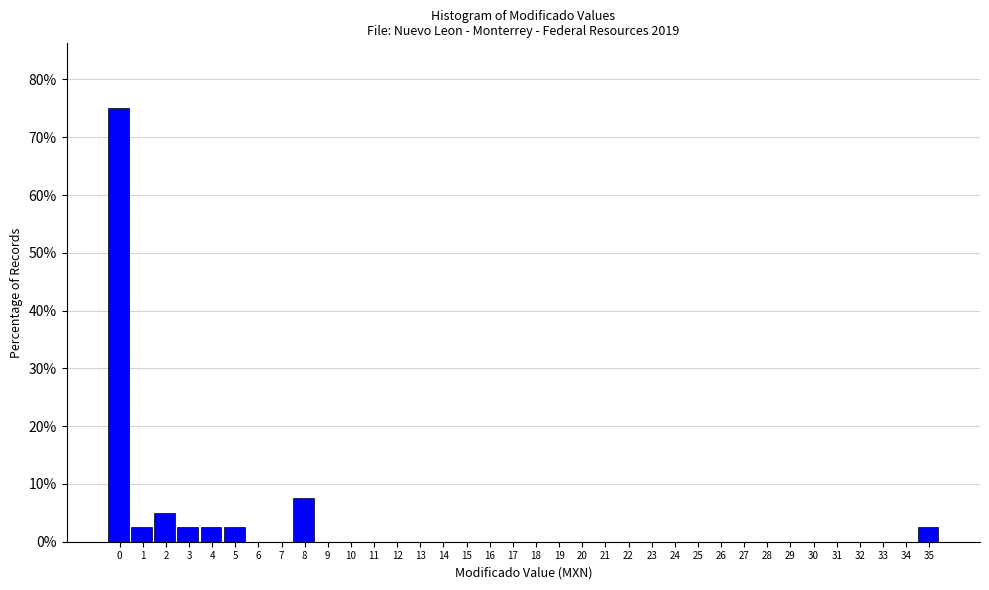

The chart shows a value of -24.5 at 25. True or false?

False